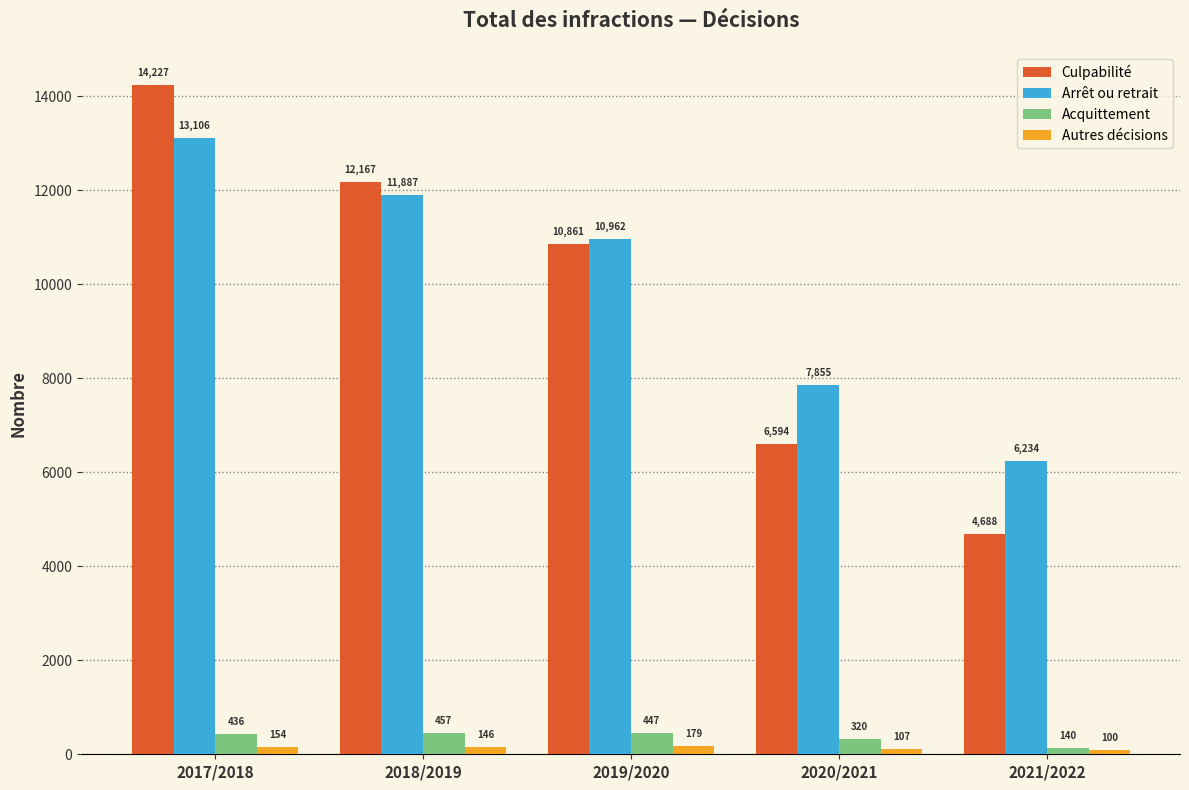

The value of Culpabilité at 2020/2021 is 1883. True or false?

False